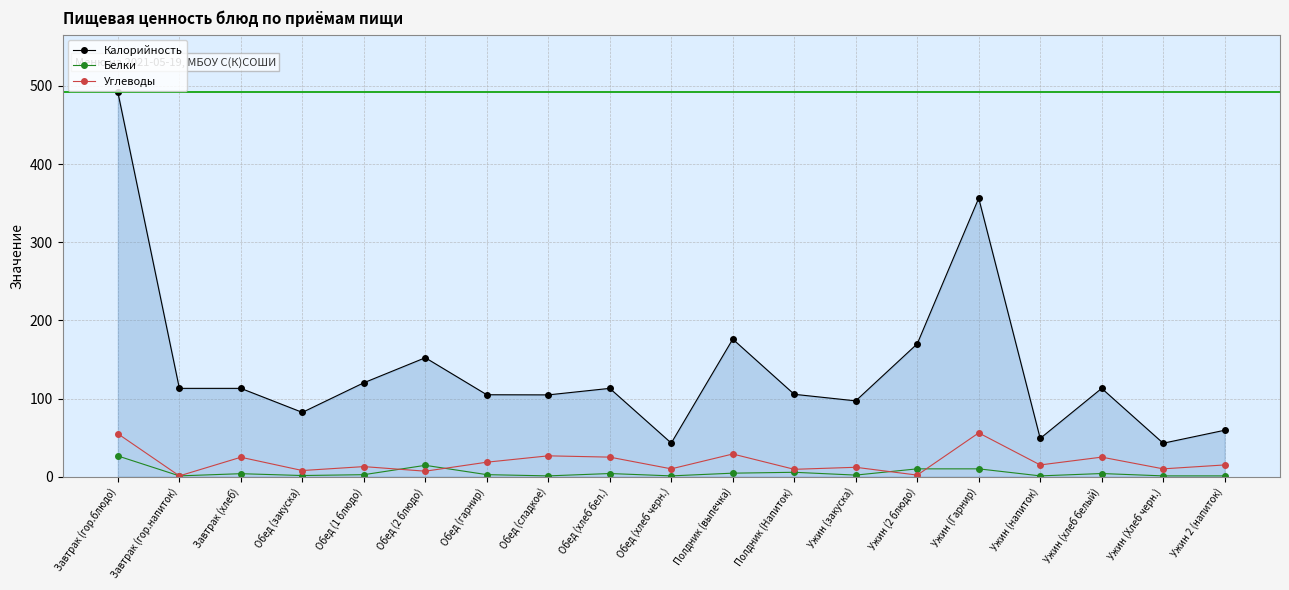

True or false: Калорийность has more than 1 points higher than both neighbors.

True